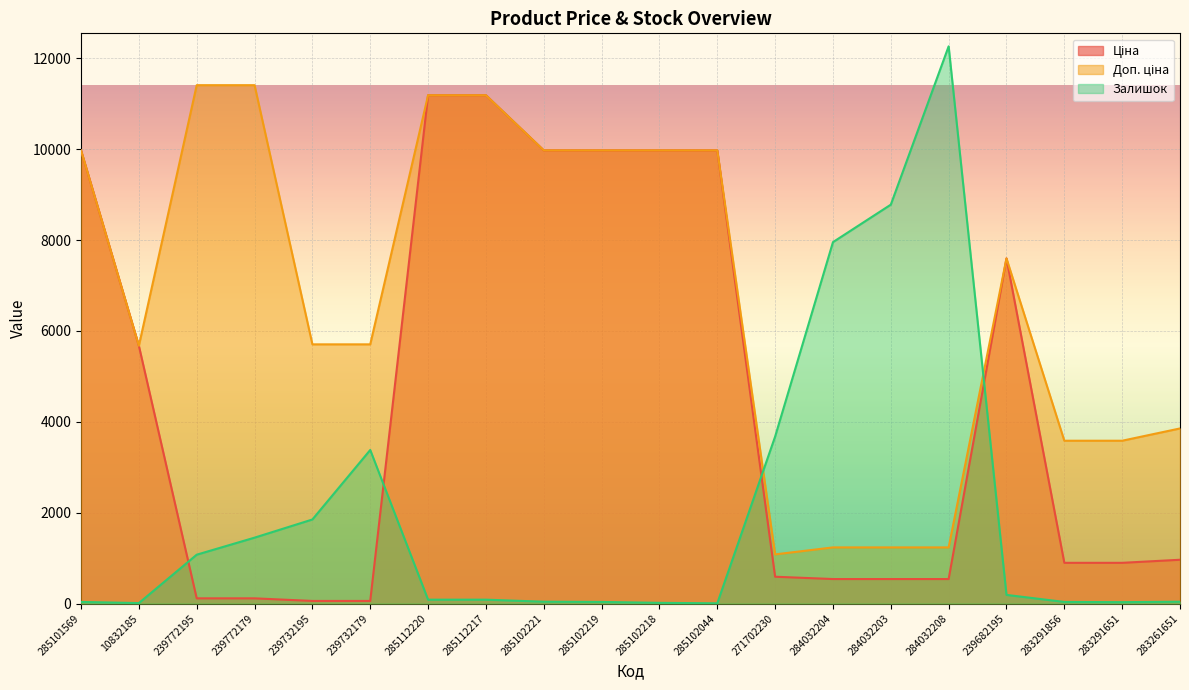

What is the approximate value of Ціна at 283261651?

963.5